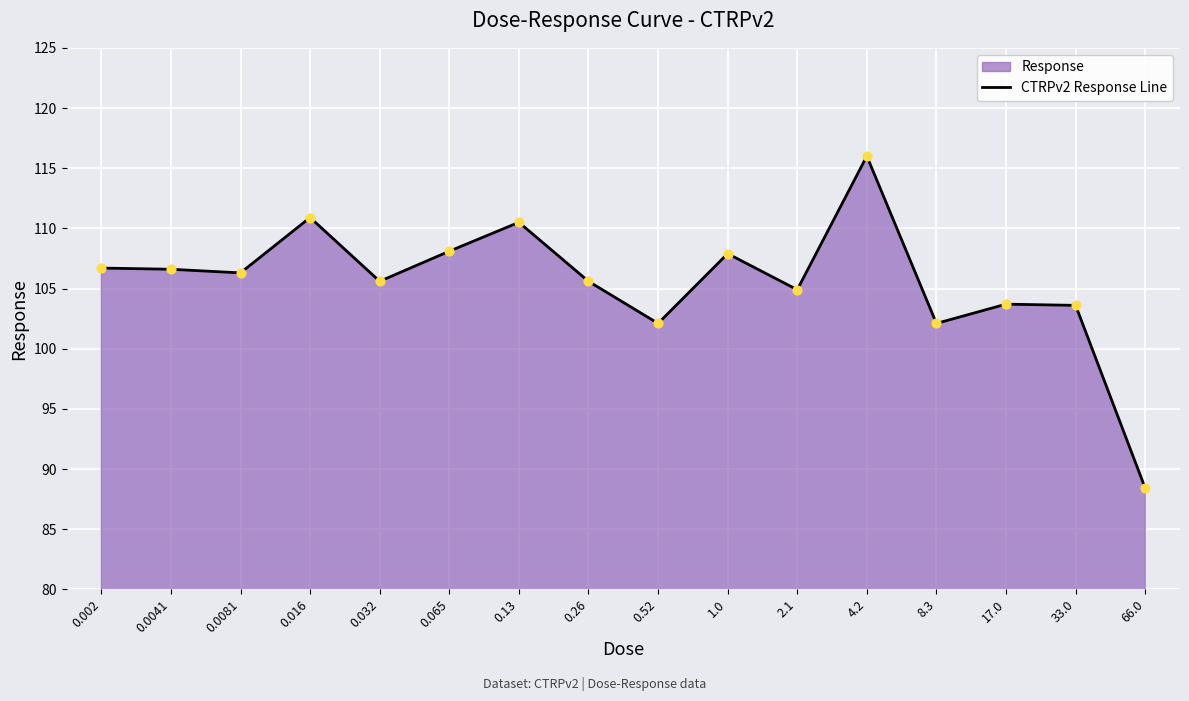

Which has a higher value, 17.0 or 0.032?

0.032